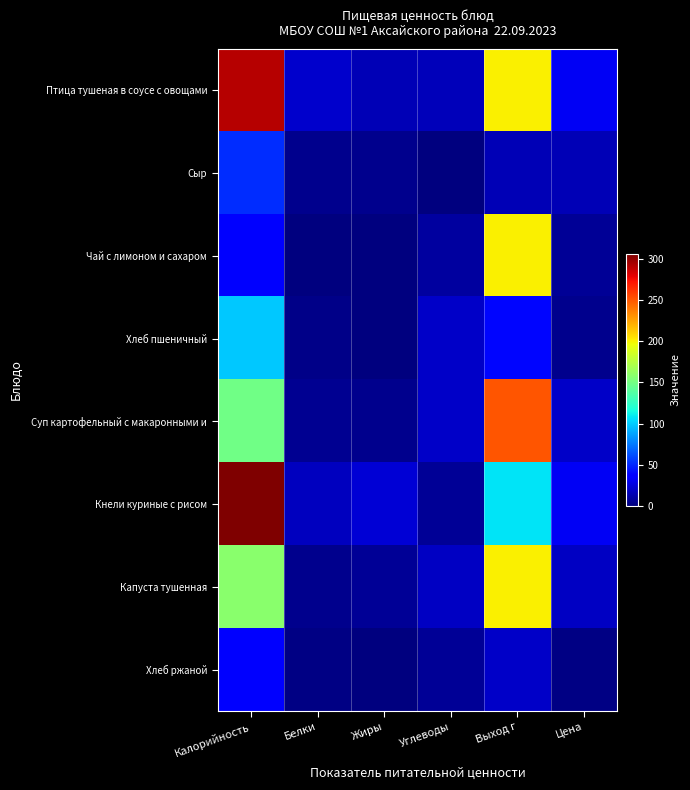

Which series has the largest total across all categories?

Птица тушеная в соусе с овощами